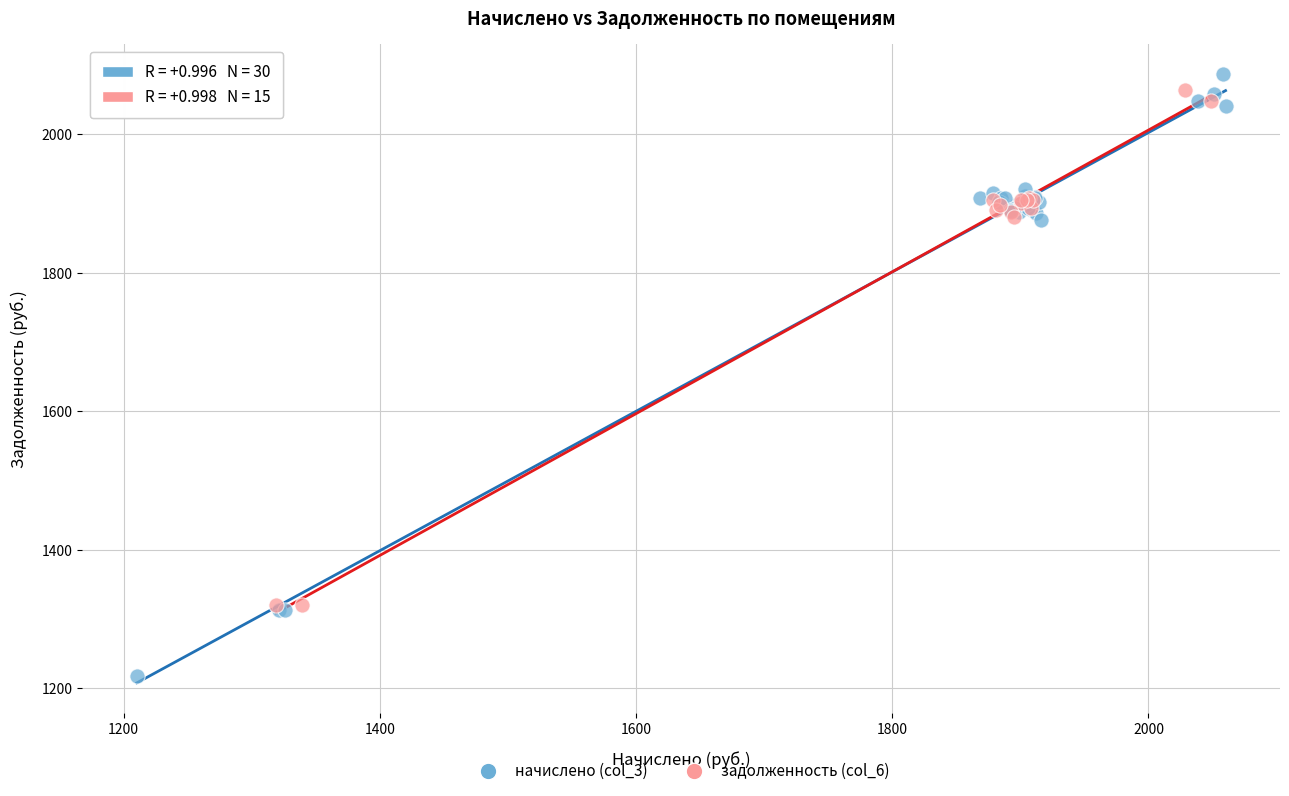

Which series reaches the minimum Y coordinate?

начислено (col_3)